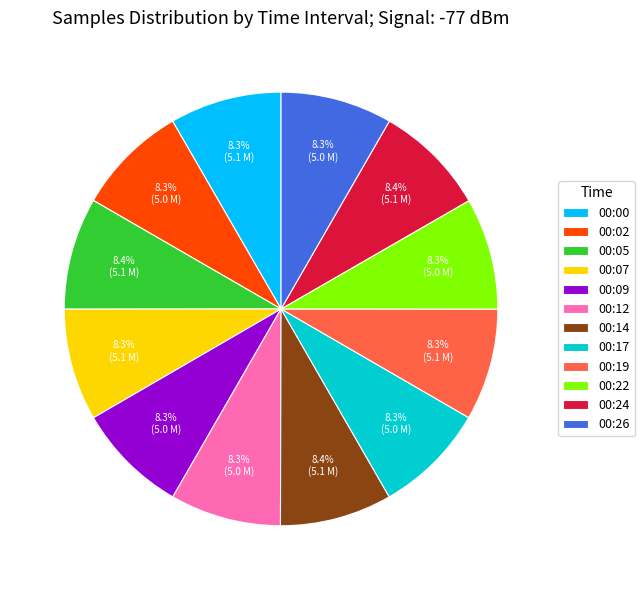

What percentage is the 00:22 slice, to the nearest percent?

8%